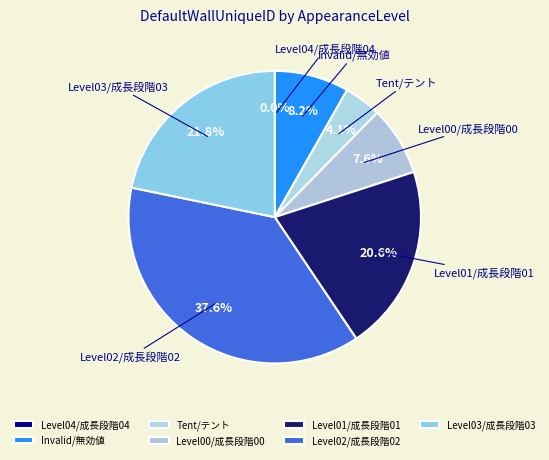

What is the change in value from Level04/成長段階04 to Tent/テント?

+7